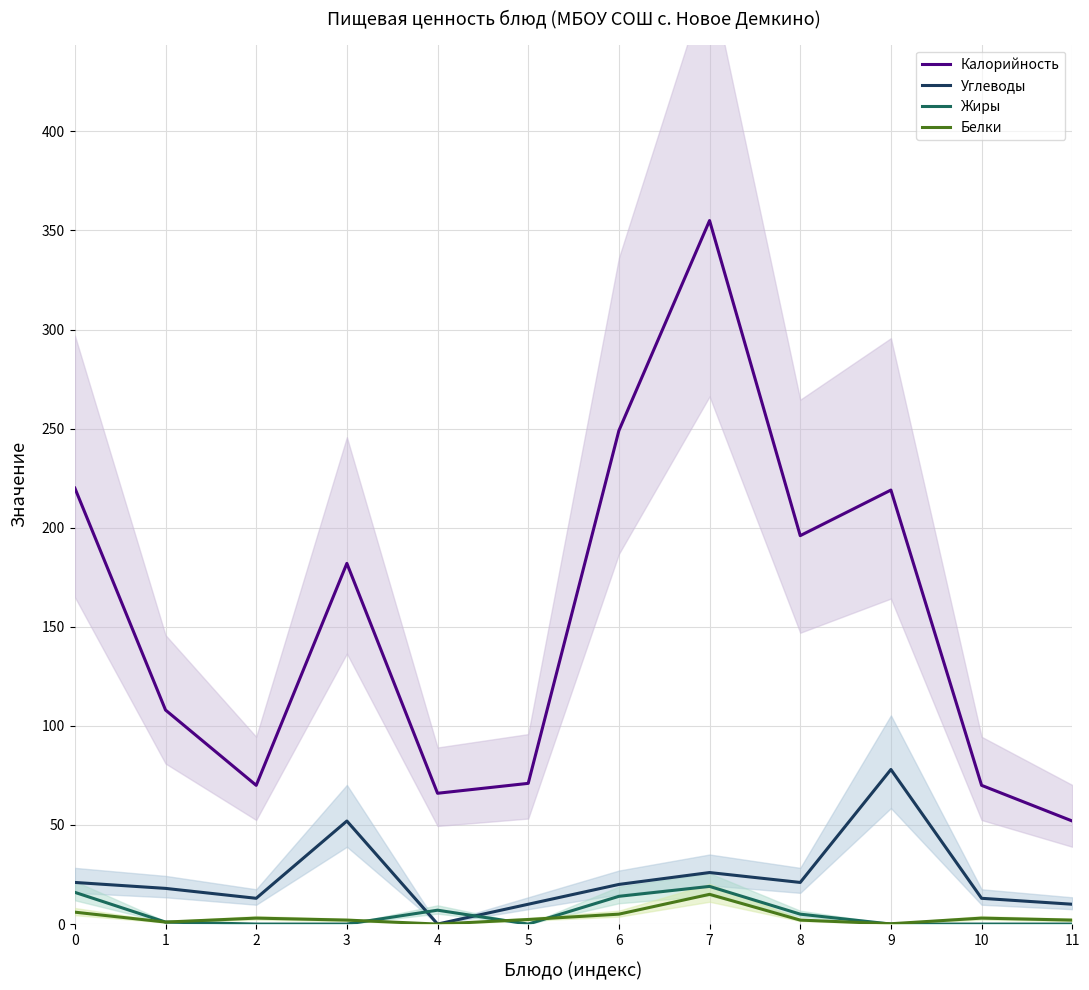

Rank the categories by Жиры value from highest to lowest.

7, 0, 6, 4, 8, 1, 2, 3, 5, 9, 10, 11